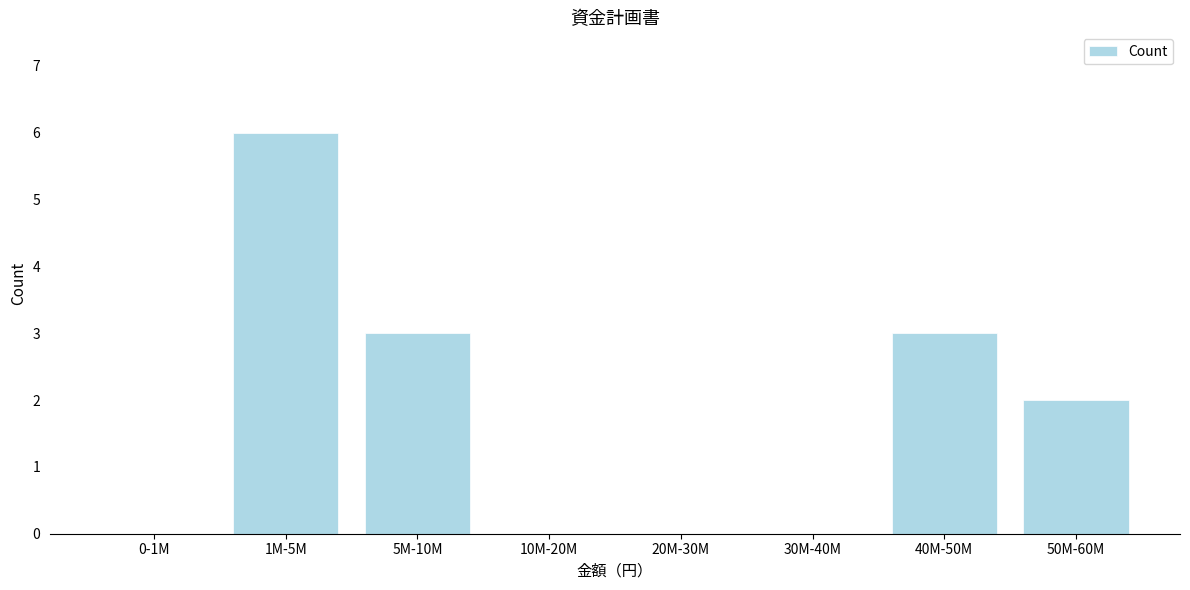

Reading left to right, what are all the values shown in this chart?

0-1M=0	1M-5M=6	5M-10M=3	10M-20M=0	20M-30M=0	30M-40M=0	40M-50M=3	50M-60M=2